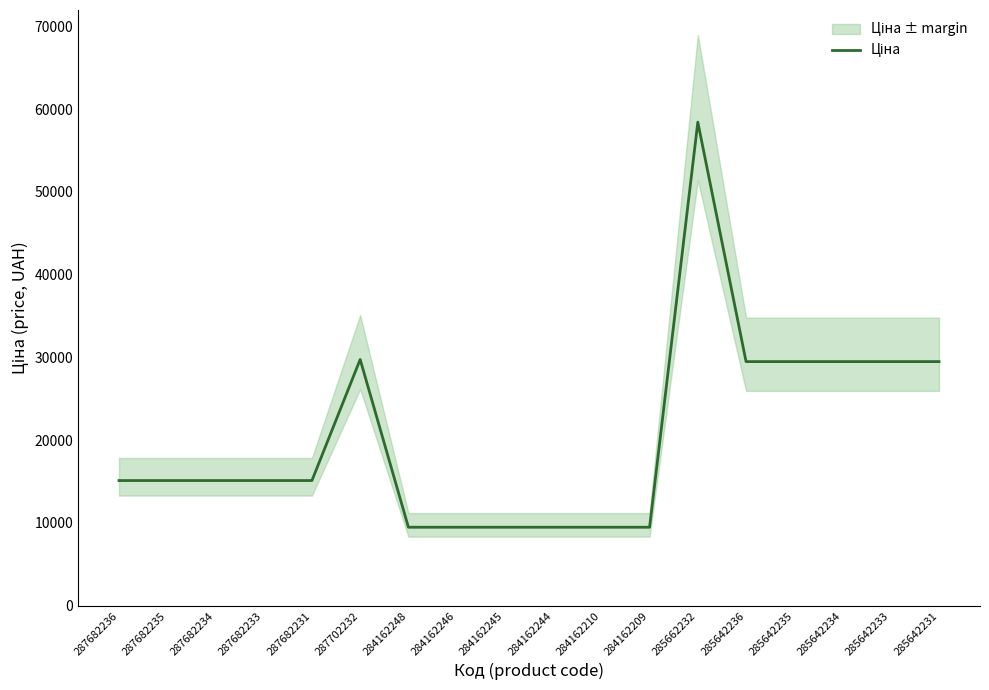

What is the difference between the maximum and second lowest values?

48946.5